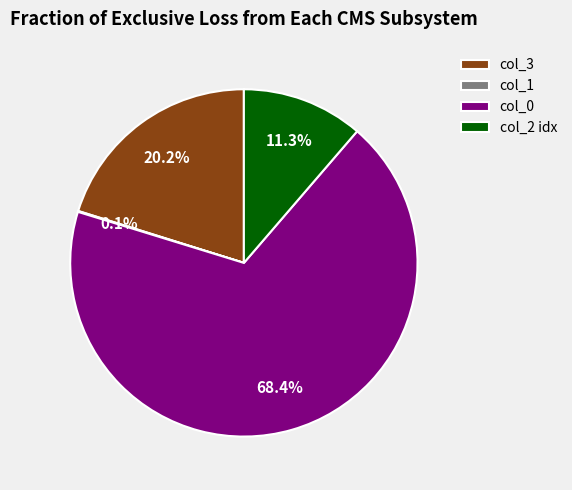

Which slice represents more than half of the pie?

col_0